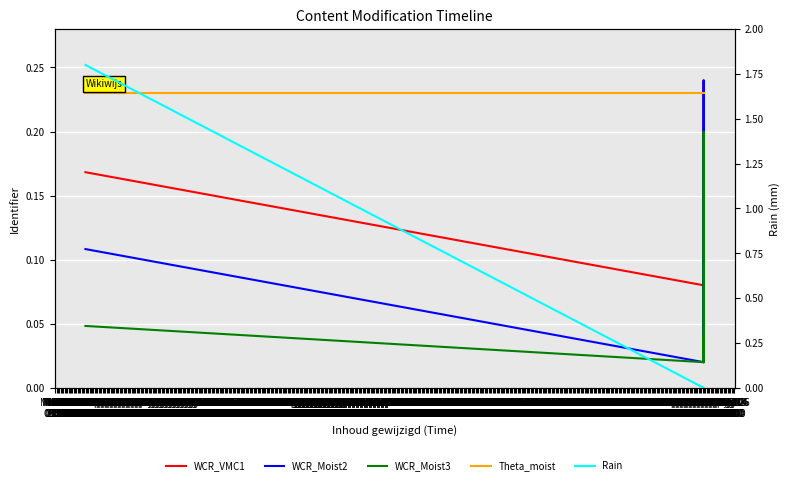

What is the maximum value for Theta_moist?

0.2